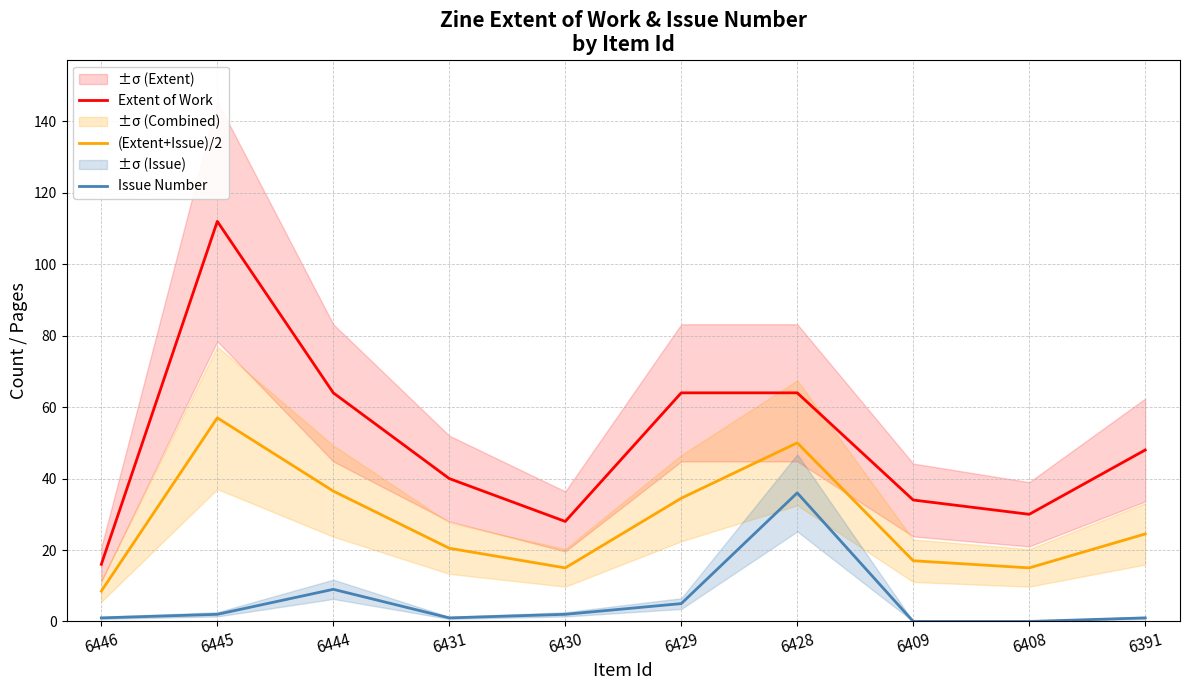

What is the difference between the Extent of Work values at 6445 and 6429?

48.0